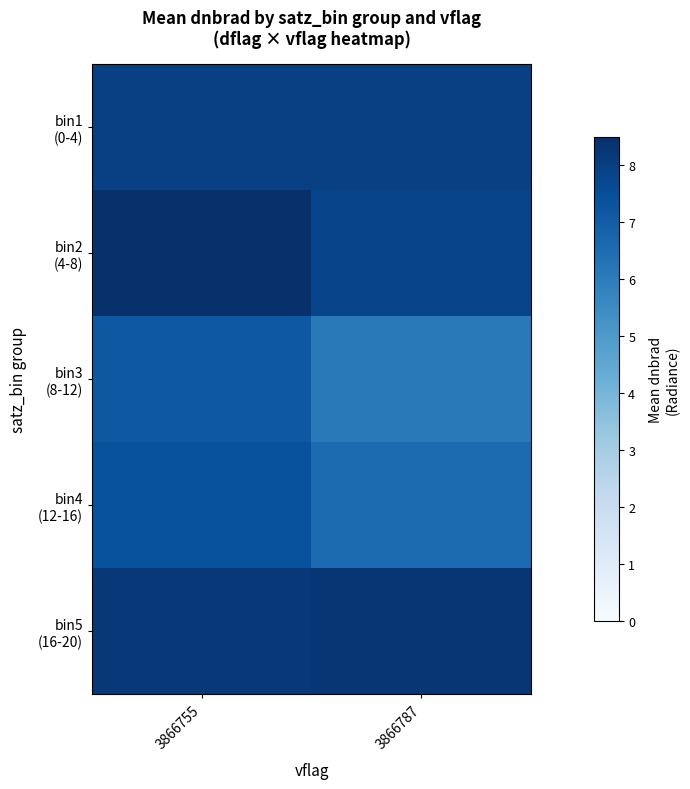

Which series changed the most between 3866755 and 3866787?

row_2